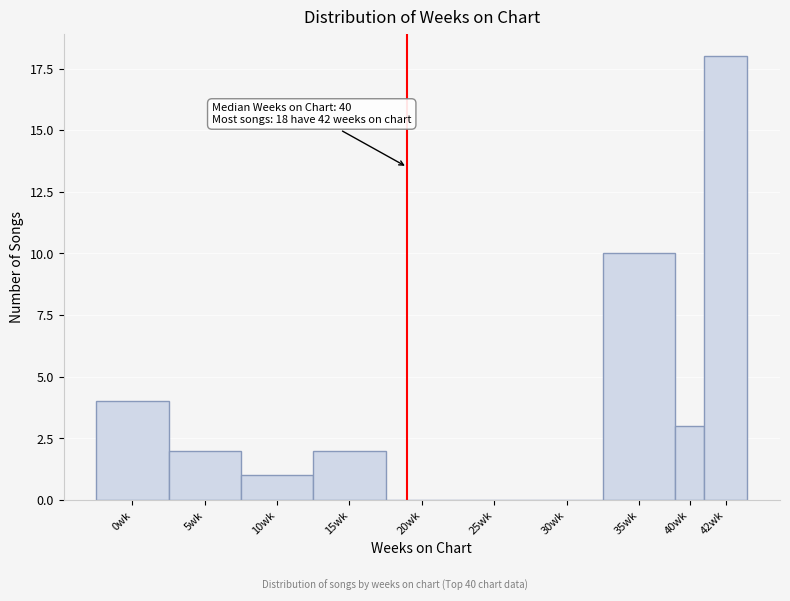

Reading right to left, extract all data points from this chart.

42wk=18	40wk=3	35wk=10	30wk=0	25wk=0	20wk=0	15wk=2	10wk=1	5wk=2	0wk=4